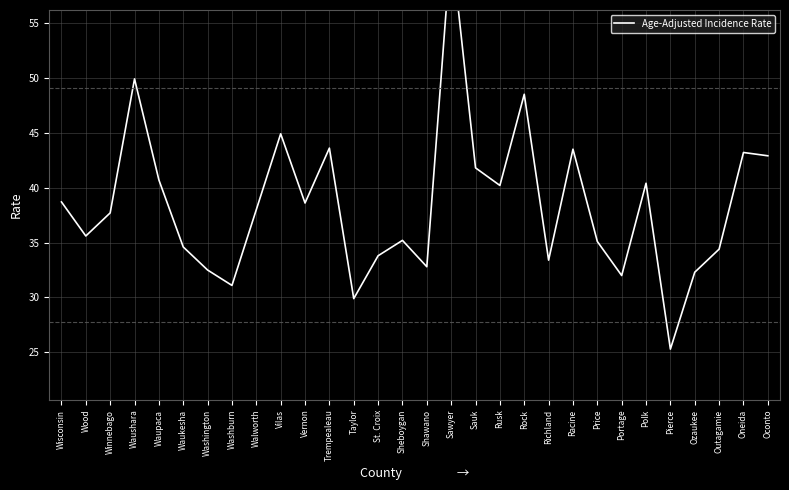

Reading left to right, extract all data points from this chart.

38.7	35.6	37.7	49.9	40.7	34.6	32.5	31.1	38.0	44.9	38.6	43.6	29.9	33.8	35.2	32.8	62.2	41.8	40.2	48.5	33.4	43.5	35.1	32.0	40.4	25.3	32.3	34.4	43.2	42.9